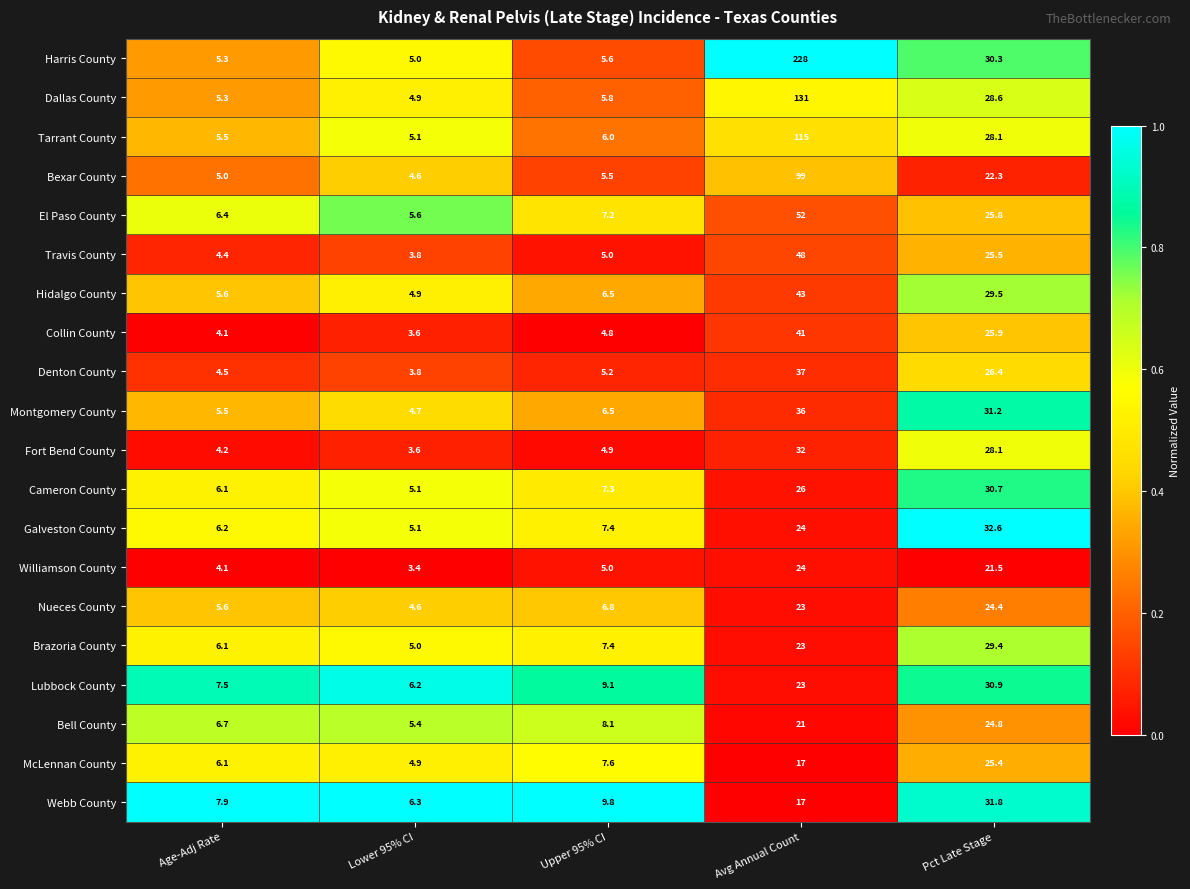

The McLennan County series shows 12.7 at Pct Late Stage. True or false?

False